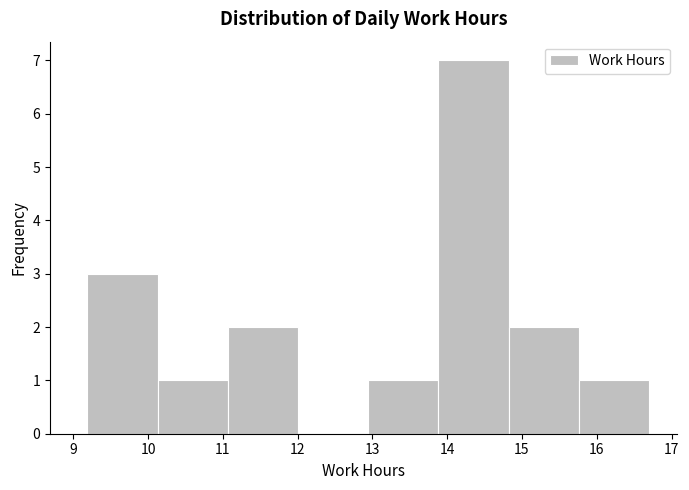

Reading left to right, list every bar in this chart as the range it spans on the x-axis followed by its height. Neither the bar edges nor the heights are printed on the chart, so give them approximately, as read against the axes.

9.2 to 10.1: 3
10.1 to 11.1: 1
11.1 to 12.0: 2
12.0 to 12.9: 0
12.9 to 13.9: 1
13.9 to 14.8: 7
14.8 to 15.8: 2
15.8 to 16.7: 1